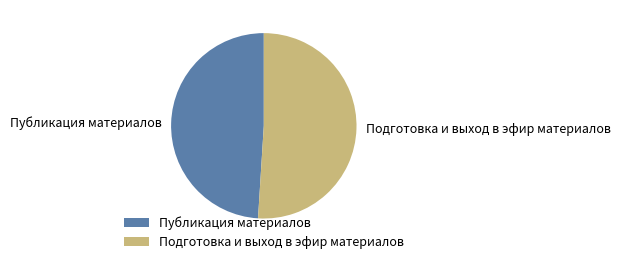

How many slices are in this pie chart?

2